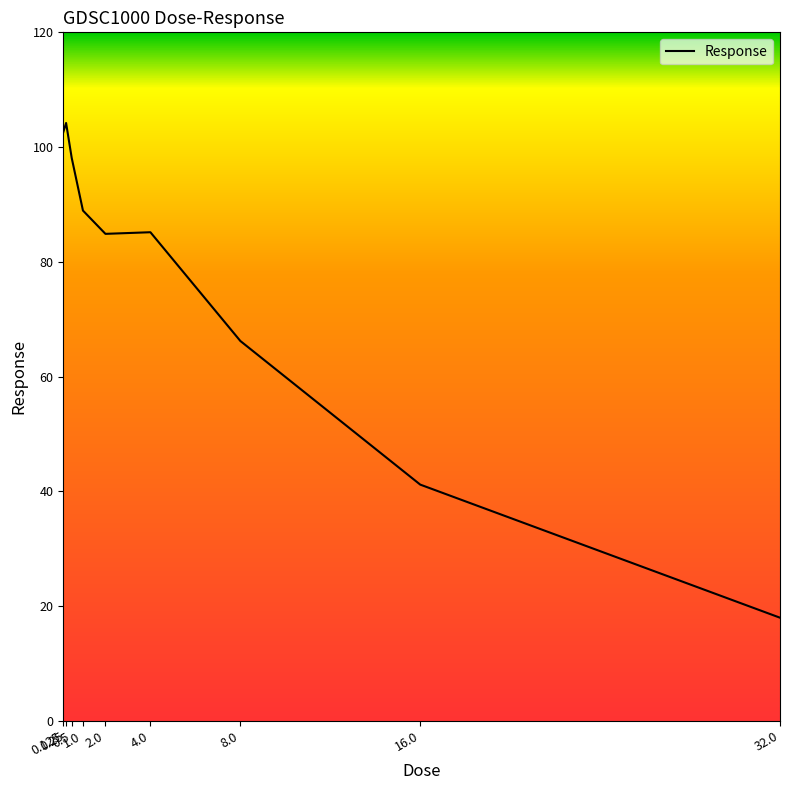

Is this an area chart (filled region under the line)?

No